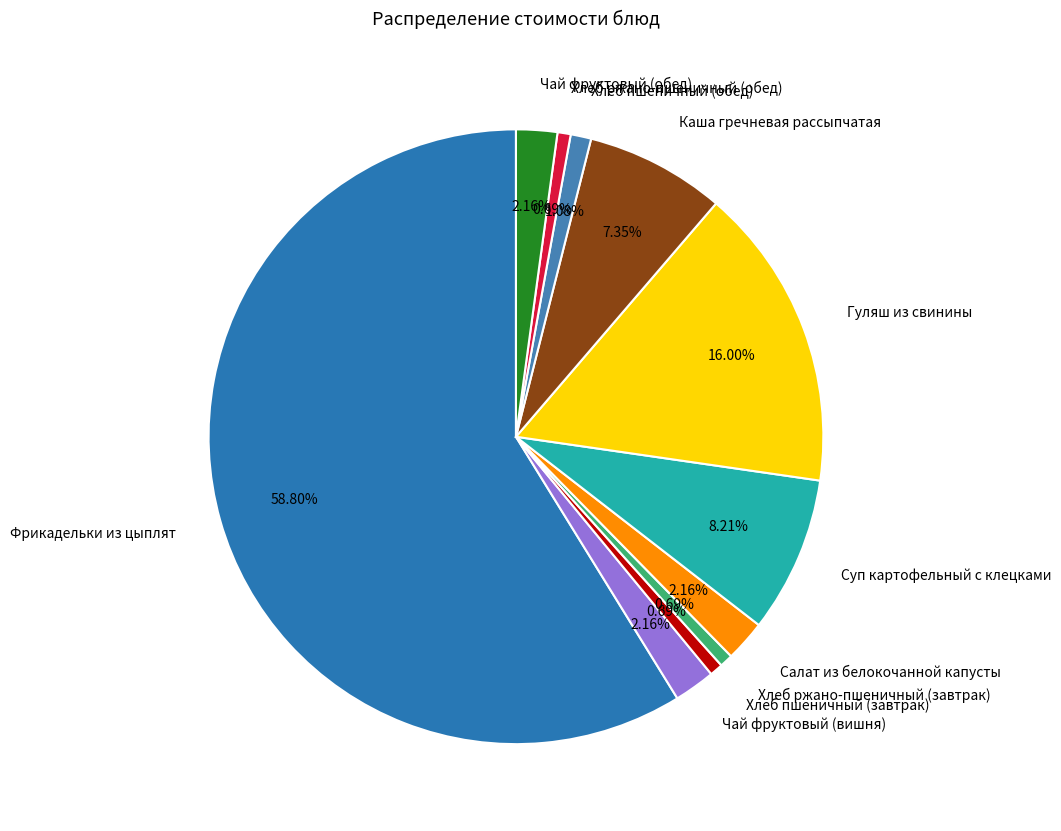

Approximately how many times larger is the value at Чай фруктовый (вишня) compared to Каша гречневая рассыпчатая?

0.3